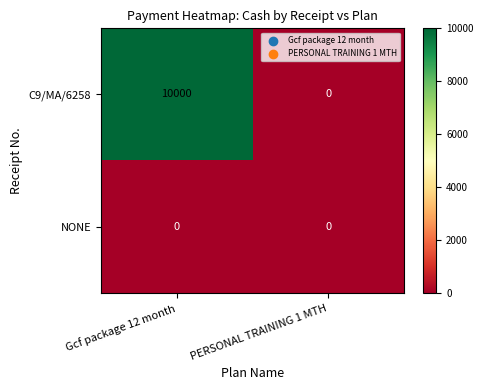

Which series has the largest range (max minus min)?

C9/MA/6258